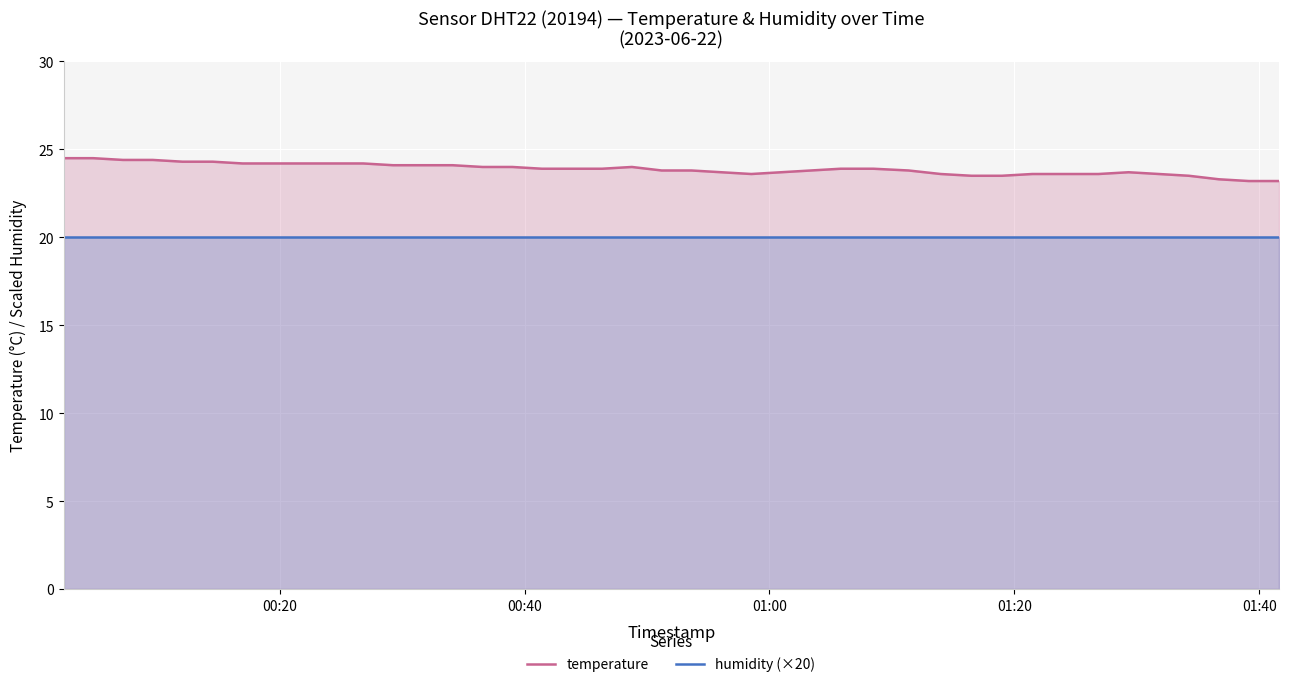

What are all the series names shown in the legend?

temperature, humidity (×20)